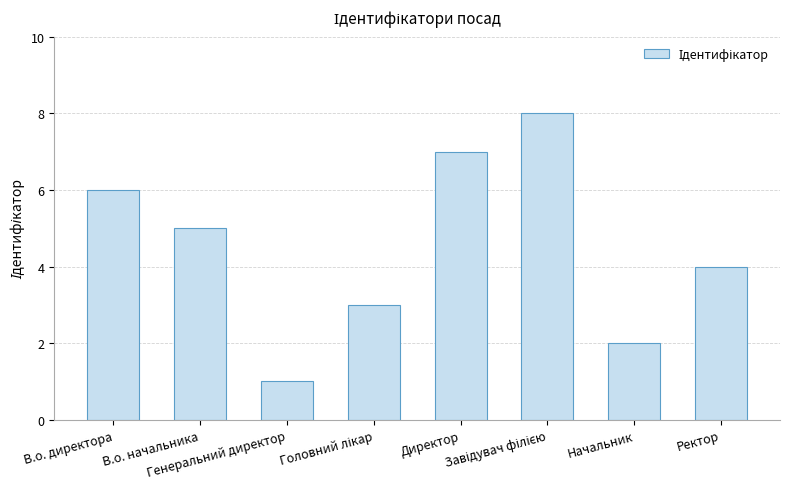

What is the greatest value displayed?

8